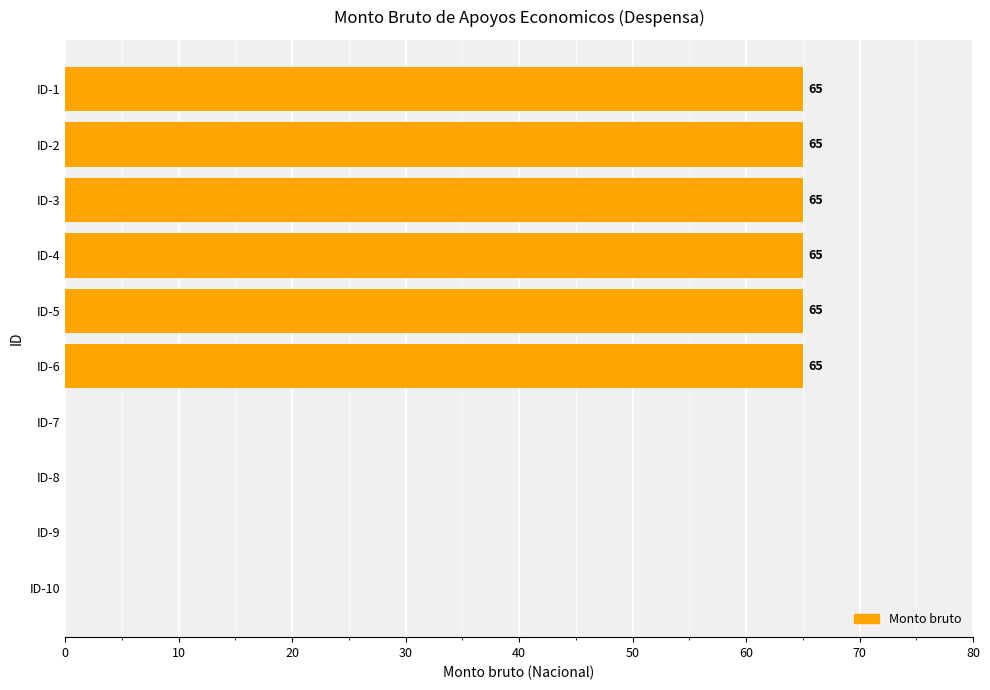

The chart shows a value of 65 at ID-3. True or false?

True